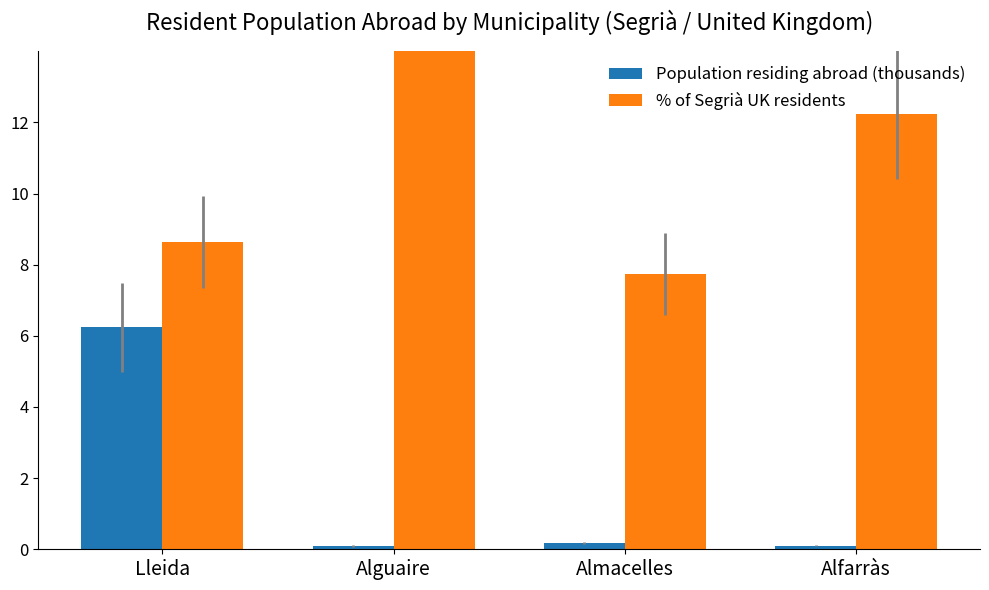

Where does the % of Segrià UK residents series first go above 12?

Alguaire